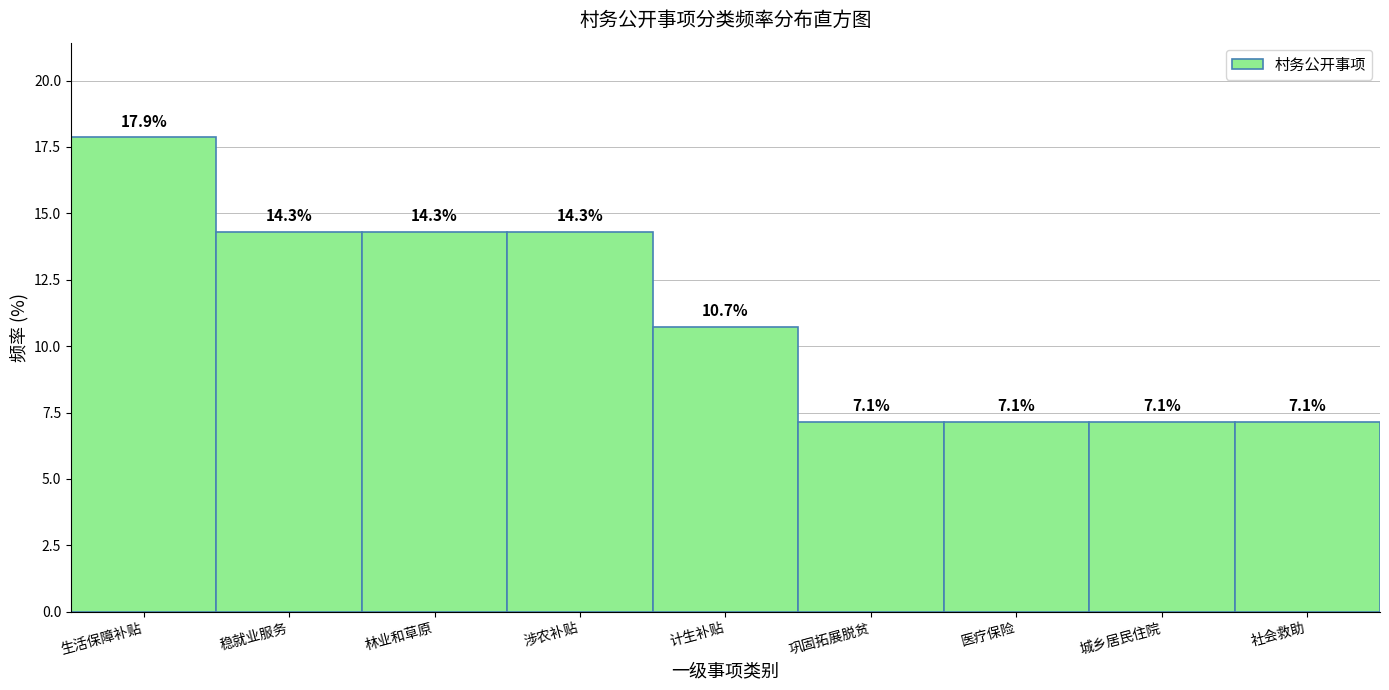

Reading right to left, what are all the values shown in this chart?

7.1	7.1	7.1	7.1	10.7	14.3	14.3	14.3	17.9